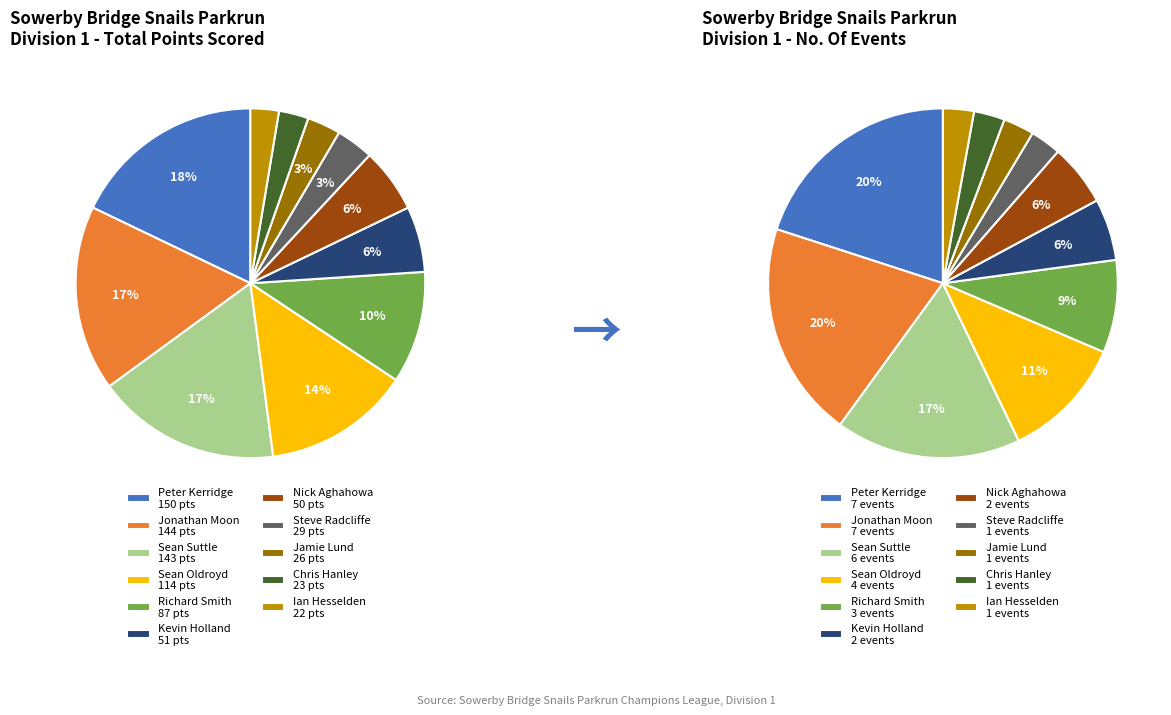

Which slice is the largest?

Peter Kerridge